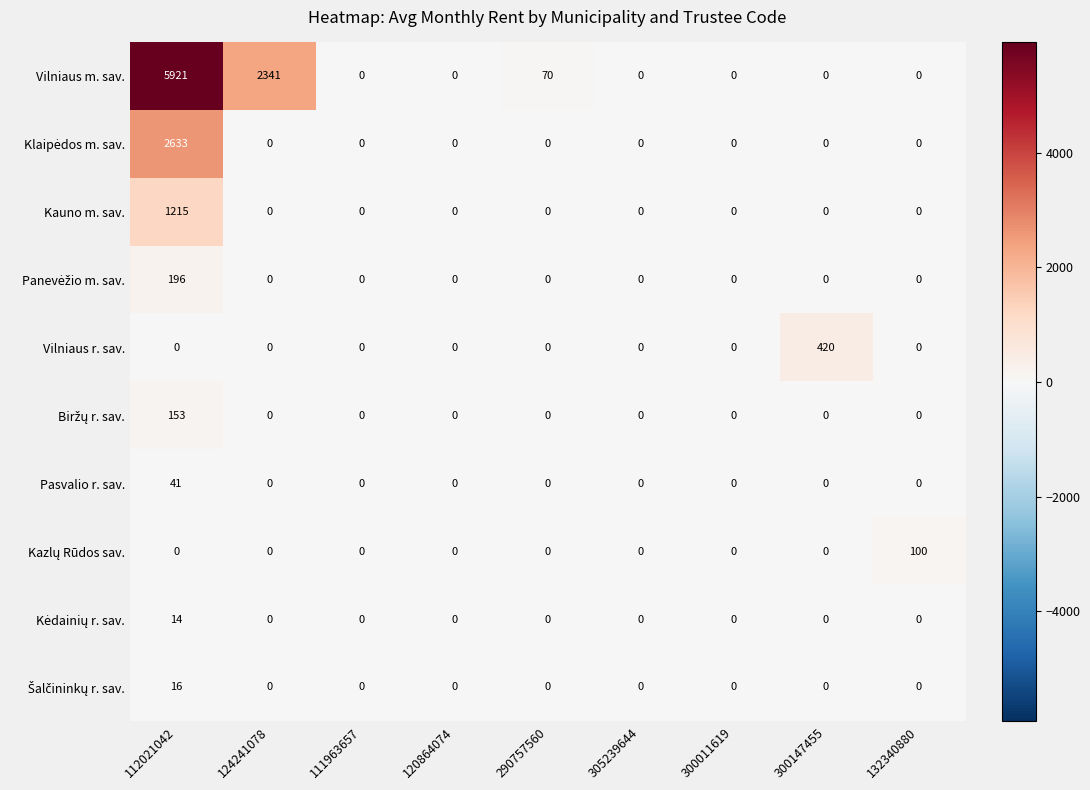

Count the number of categories in the chart.

9